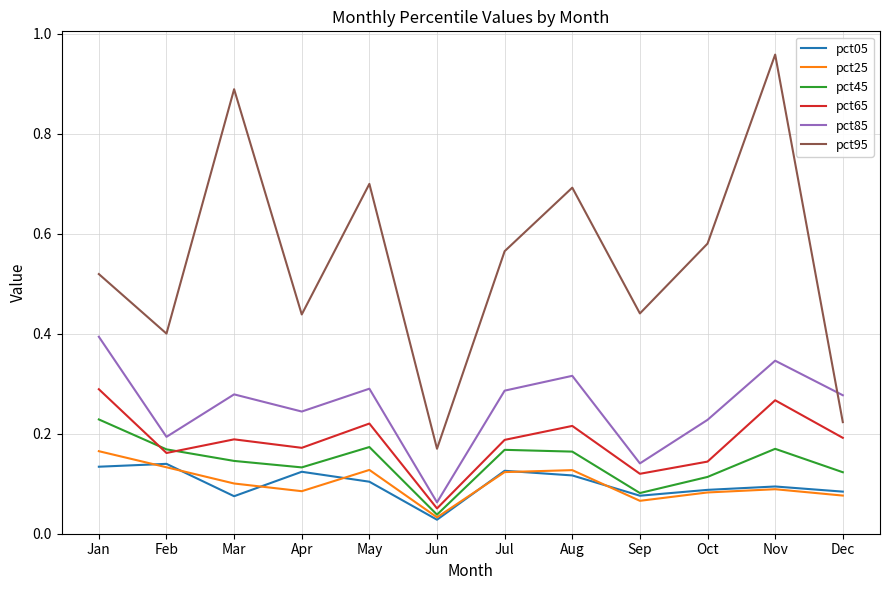

At Apr, list the series in order from largest to smallest.

pct95, pct85, pct65, pct45, pct05, pct25